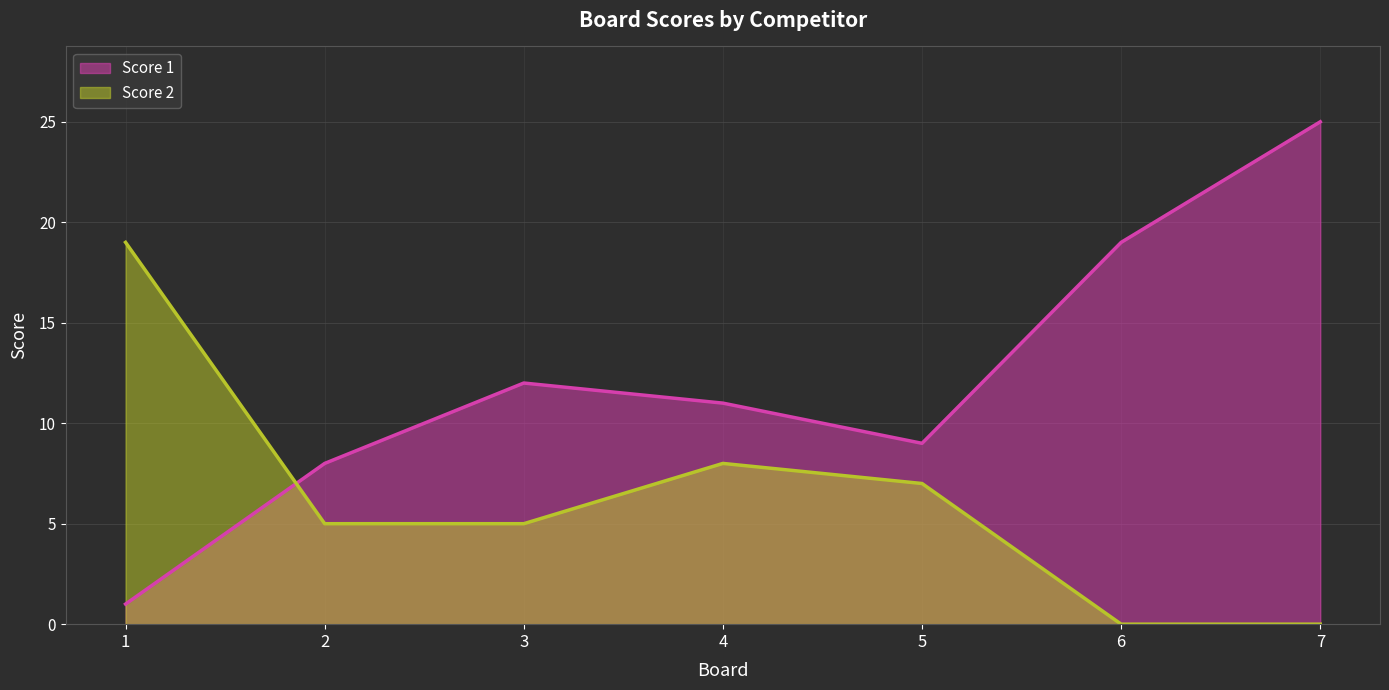

In Score 1, how many points are higher than both neighbors (excluding endpoints)?

1